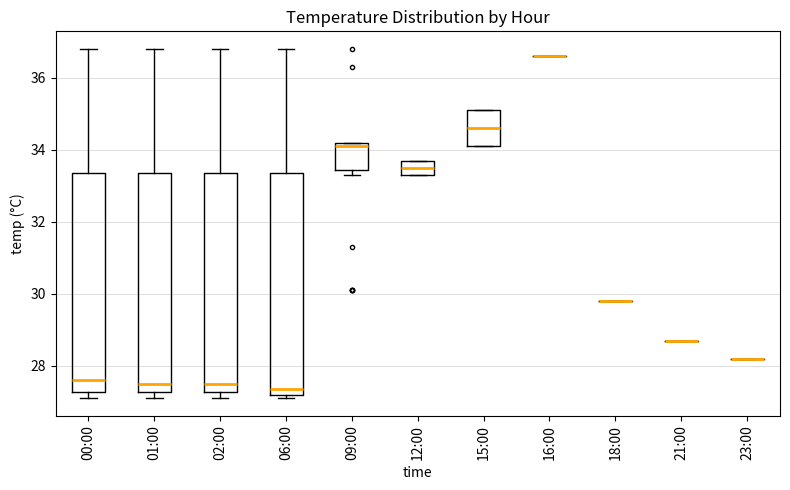

Reading left to right, transcribe this box plot: for each box, give where its median line is, the range the box spans, and where its two whiskers end, as read against the y-axis. The values are not printed on the chart, so give them approximately, as read against the axis.

00:00: median 27.6, box 27.2 to 33.4, whiskers 27.2 (just below the box's lower edge) to 36.8
01:00: median 27.6, box 27.2 to 33.4, whiskers 27.2 (just below the box's lower edge) to 36.8
02:00: median 27.6, box 27.2 to 33.4, whiskers 27.2 (just below the box's lower edge) to 36.8
06:00: median 27.4, box 27.2 to 33.4, whiskers 27.2 (just below the box's lower edge) to 36.8
09:00: median 34.2 (just below the box's upper edge), box 33.4 to 34.2, whiskers 33.4 (just below the box's lower edge) to 34.2
12:00: median 33.6, box 33.4 to 33.8, whiskers 33.4 to 33.8
15:00: median 34.6, box 34.2 to 35.2, whiskers 34.2 to 35.2
16:00: box collapsed to a line at 36.6, whiskers 36.6 to 36.6
18:00: box collapsed to a line at 29.8, whiskers 29.8 to 29.8
21:00: box collapsed to a line at 28.8, whiskers 28.8 to 28.8
23:00: box collapsed to a line at 28.2, whiskers 28.2 to 28.2